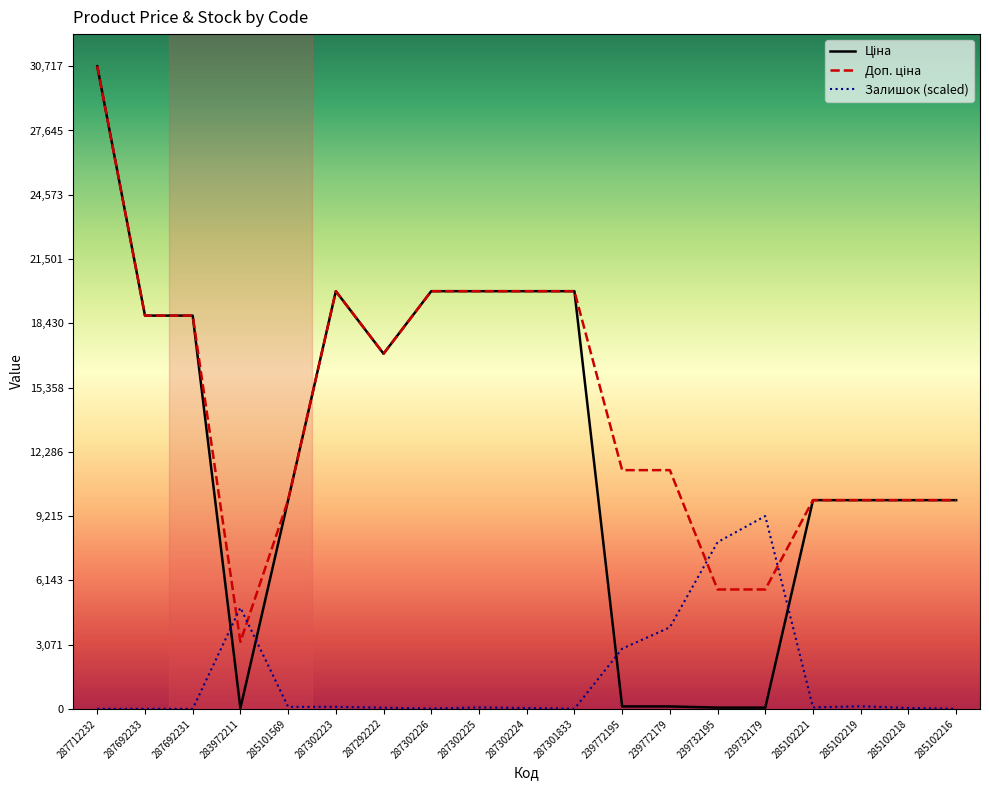

What is the difference between the highest and lowest values at 287712232?

30717.1